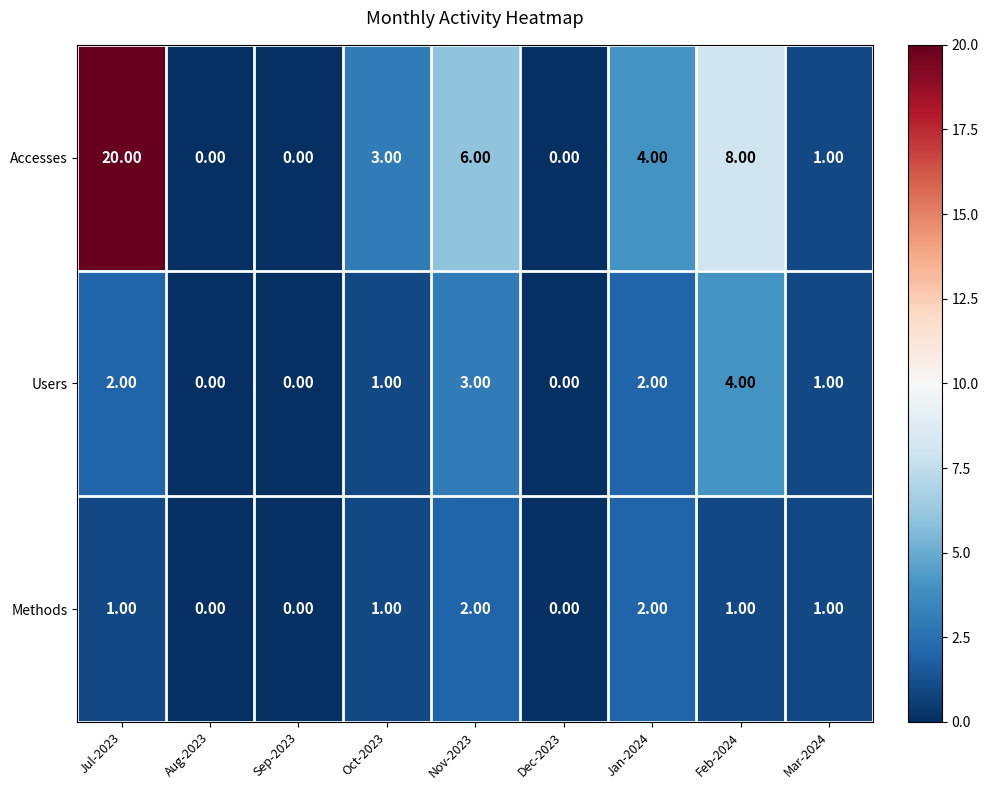

What is the difference between the Accesses values at Jul-2023 and Dec-2023?

20